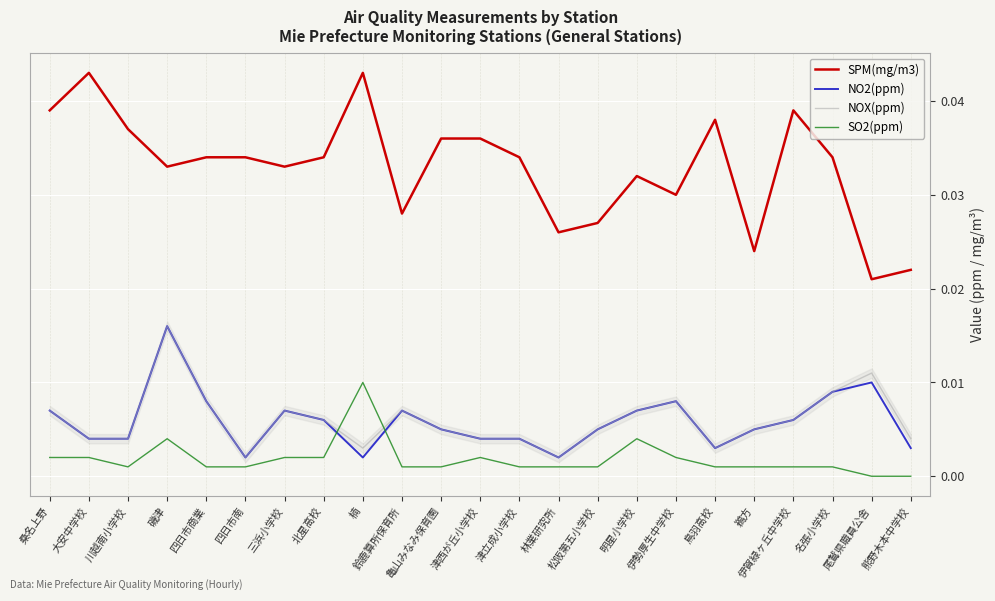

True or false: SPM(mg/m3) has a value of 0.0 at 伊勢厚生中学校.

True